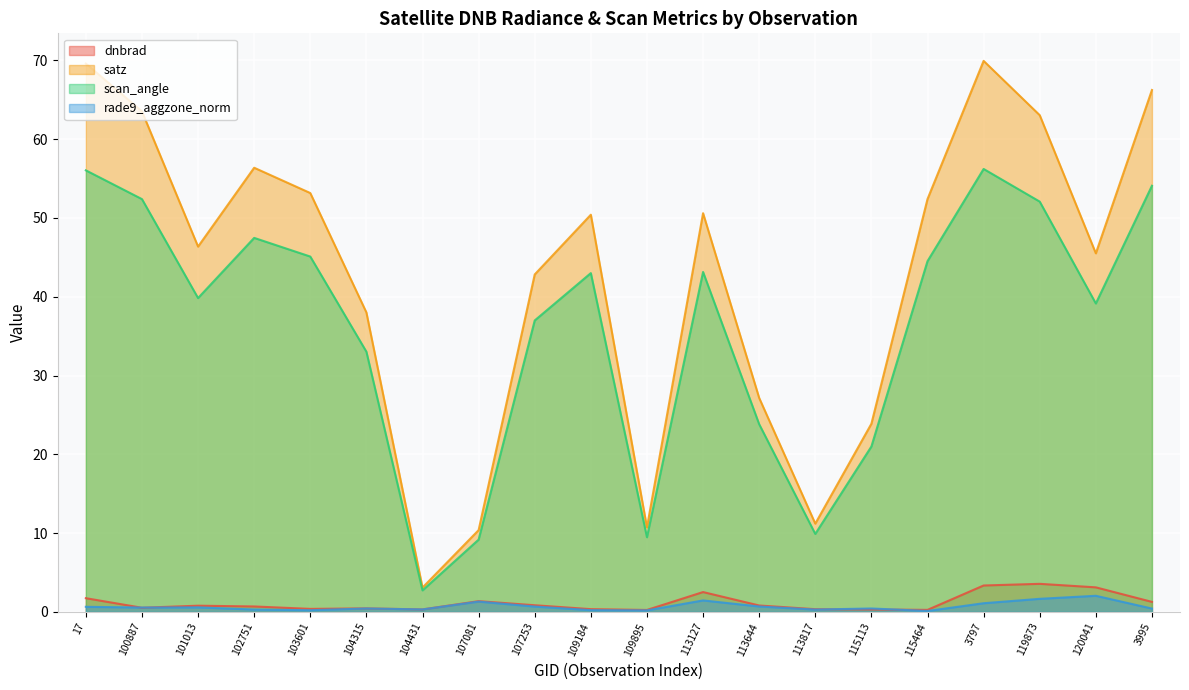

How many interior local valleys does the satz series have?

5